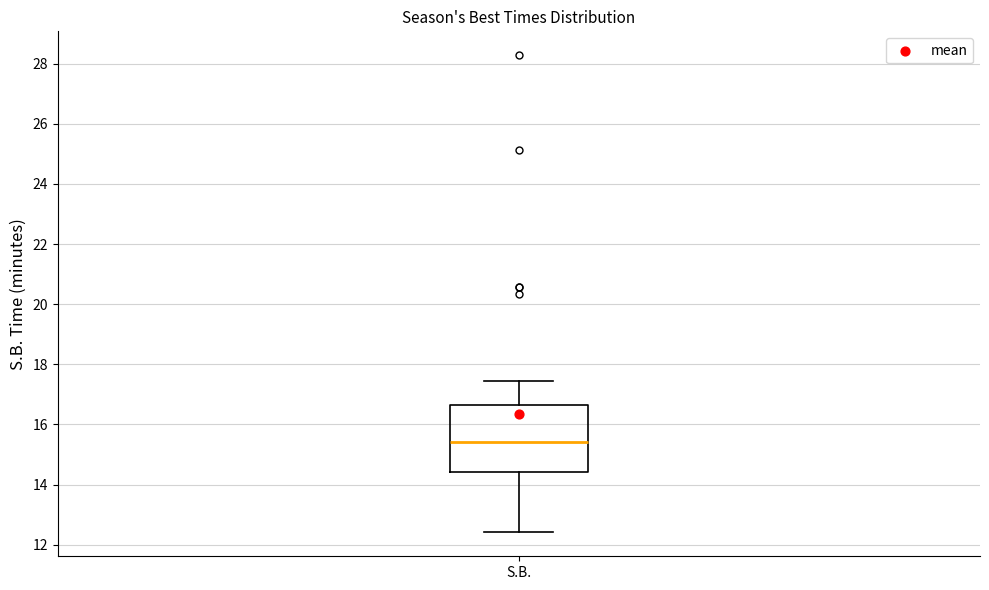

Read this box plot against the y-axis: the position of the median line, the range covered by the box, and the ends of both whiskers. The values are not printed on the chart, so give them approximately, as read against the axis.

median 15.4, box 14.4 to 16.6, whiskers 12.4 to 17.4